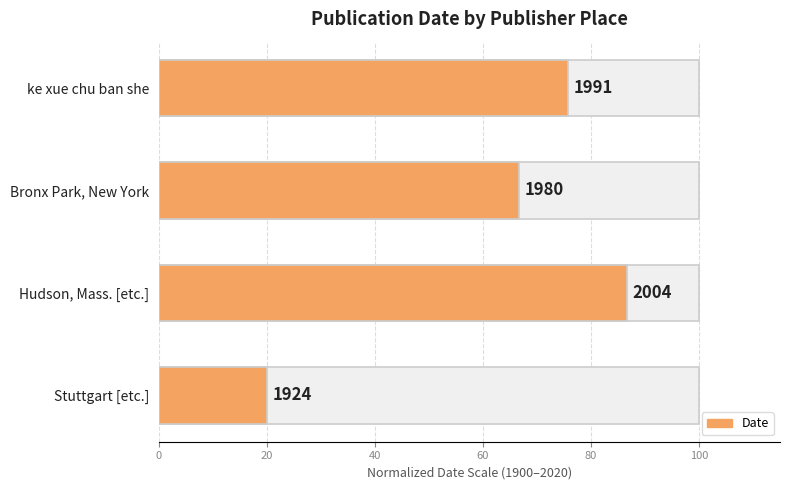

How many data points does each series have?

4